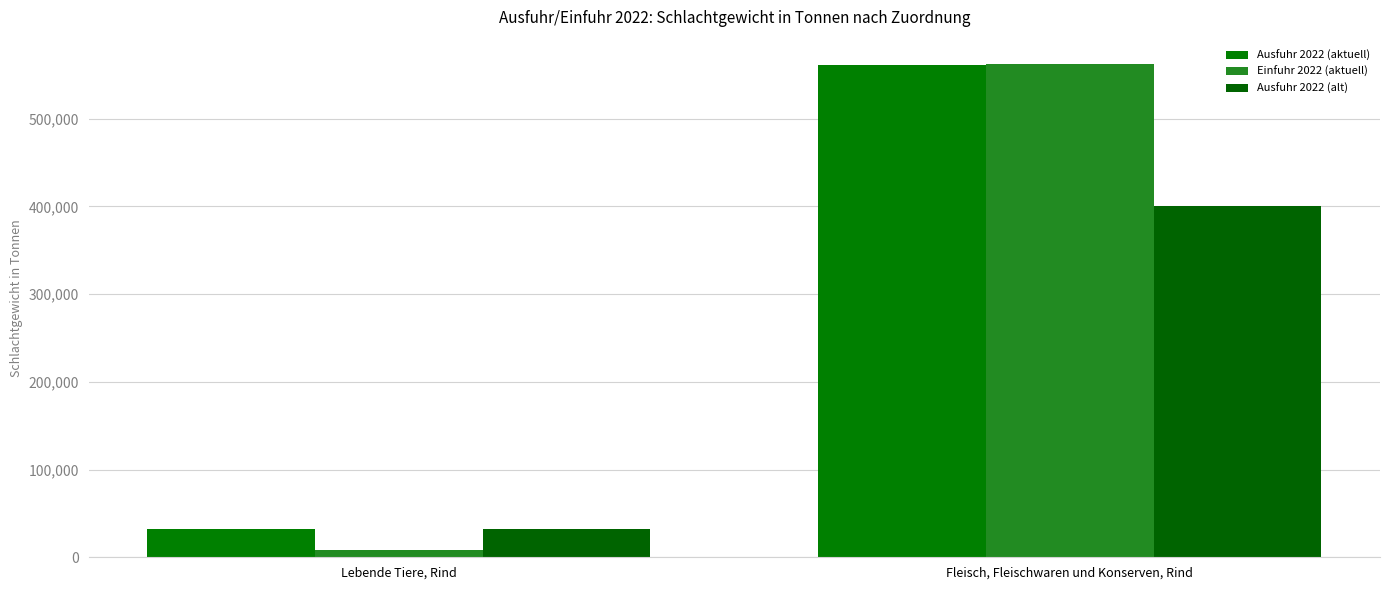

At which label does Ausfuhr 2022 (aktuell) reach its minimum?

Lebende Tiere, Rind